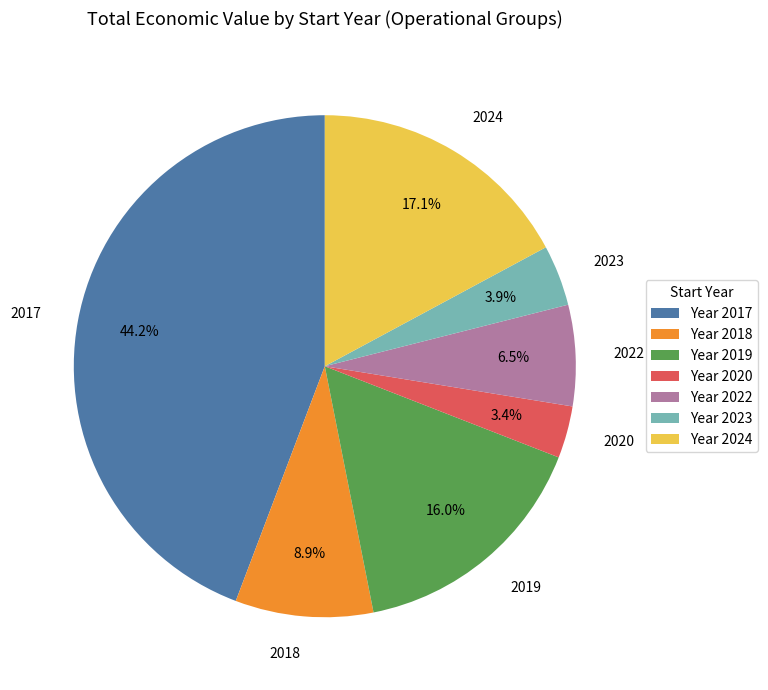

To the nearest percent, what is the average slice percentage?

14%